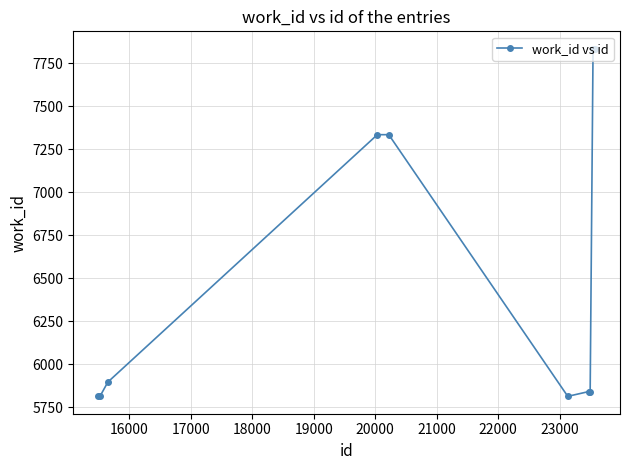

What is the greatest value displayed?

7835